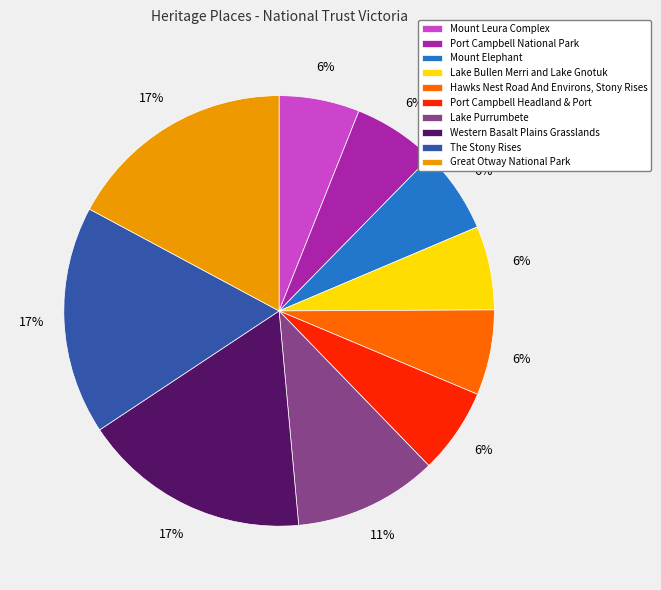

Is there any slice that represents more than half of the pie?

No